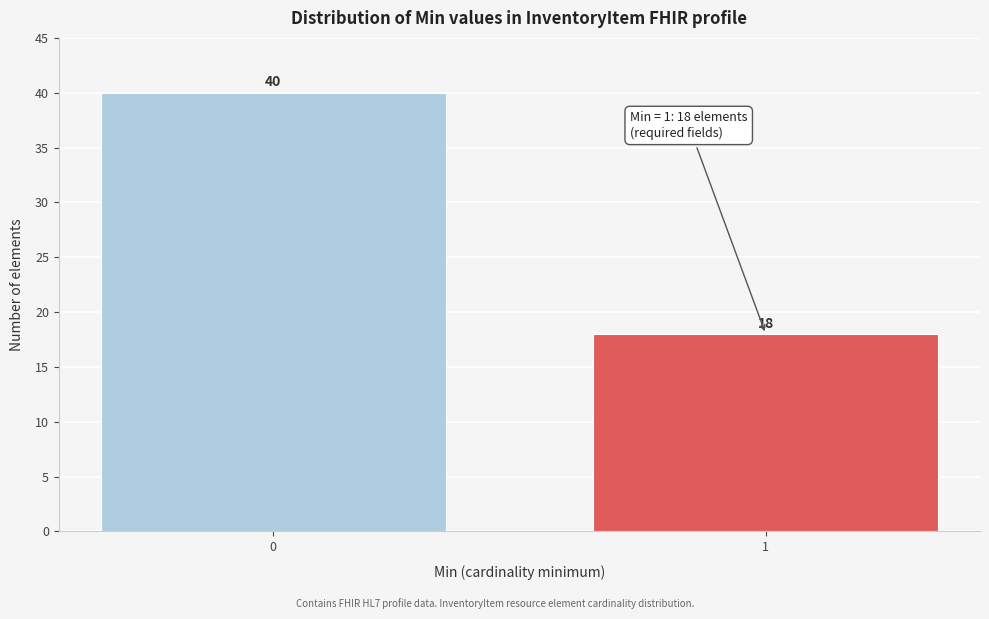

Reading left to right, list all the values displayed in this chart.

0=40	1=18